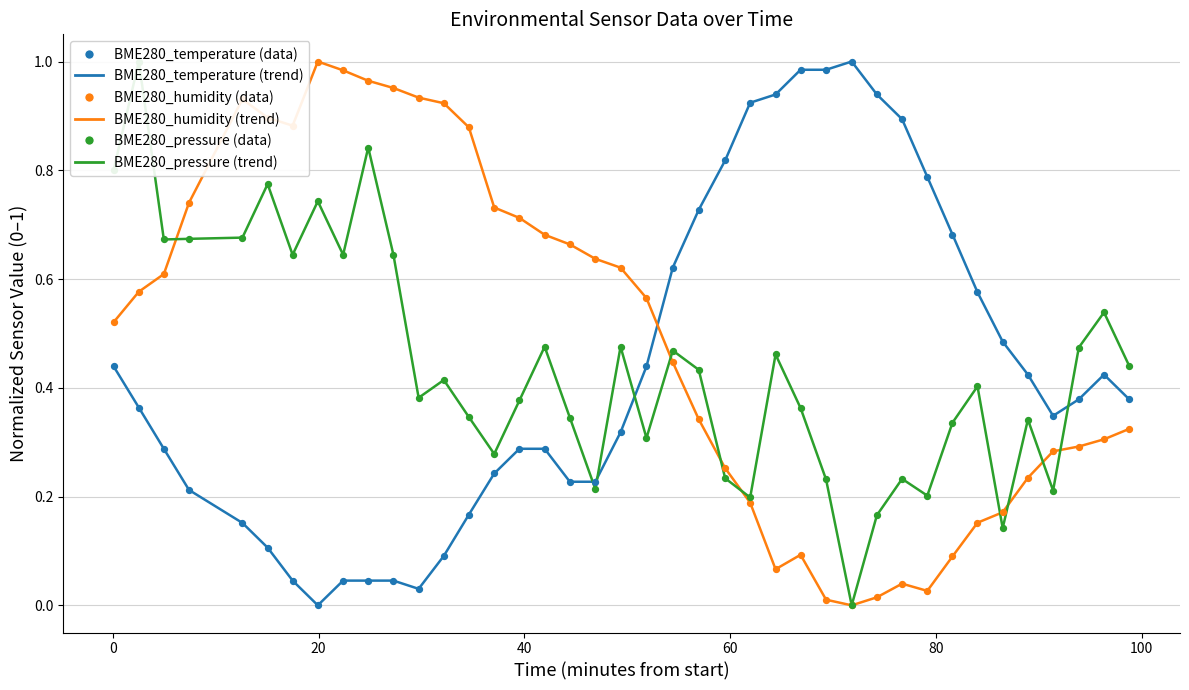

Which series contains the lowest Y value?

BME280_temperature (line)